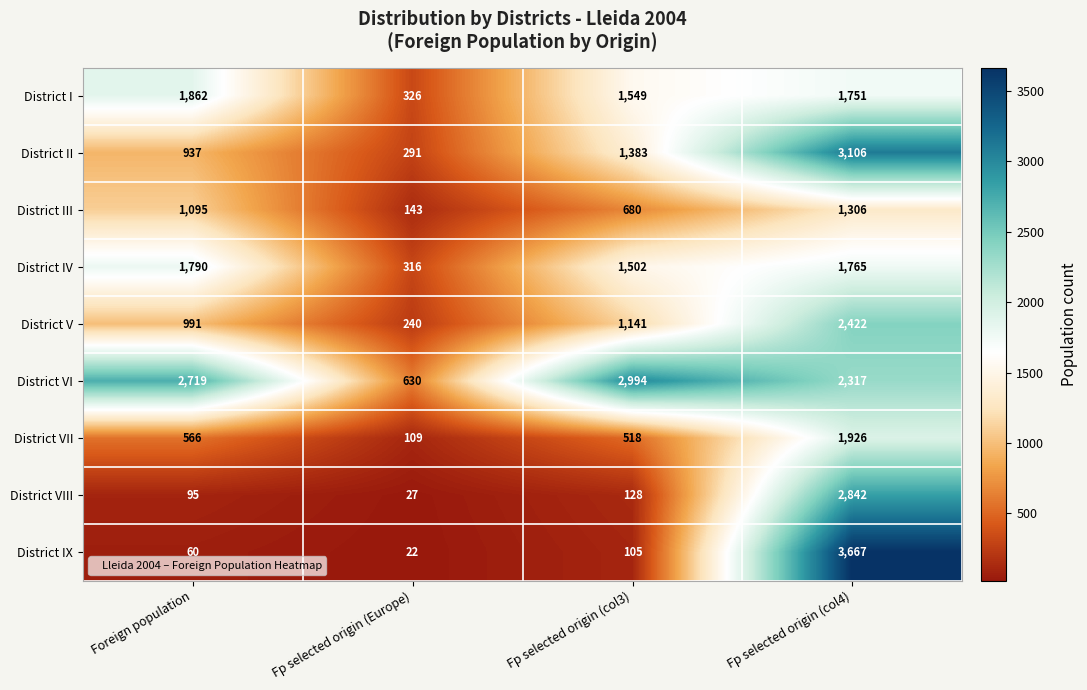

True or false: District V has a value of 2422 at Fp selected origin (col4).

True